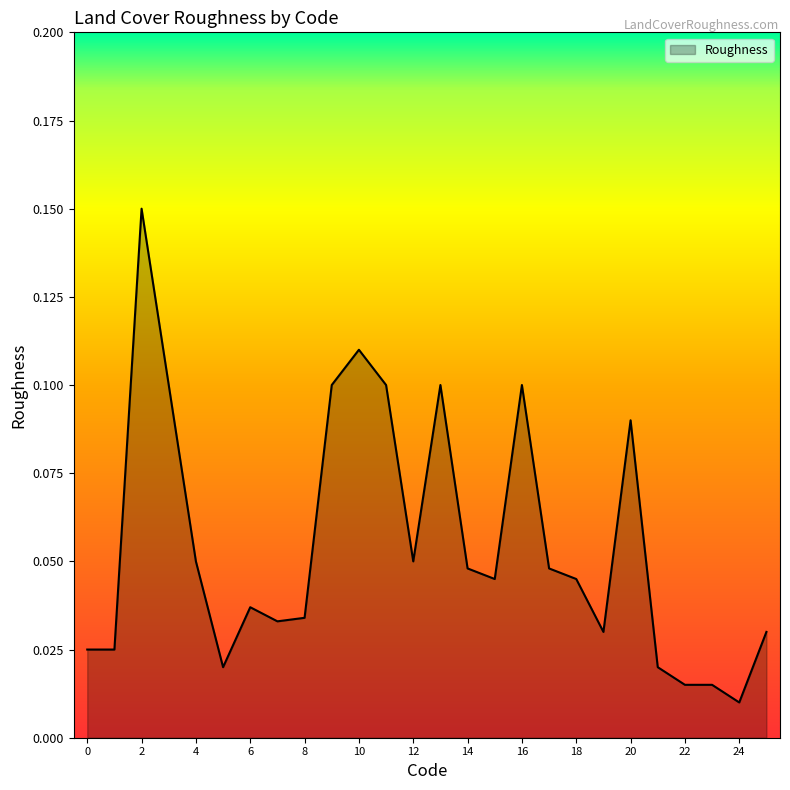

What is the value of the 3rd point from the left?

0.1